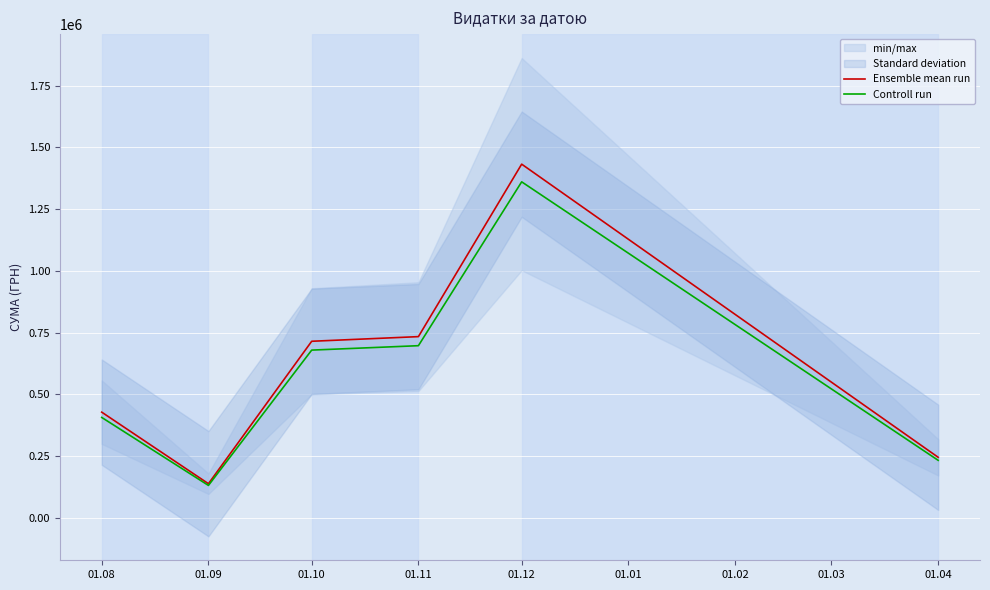

Which category has the highest value in the Controll run series?

01.12